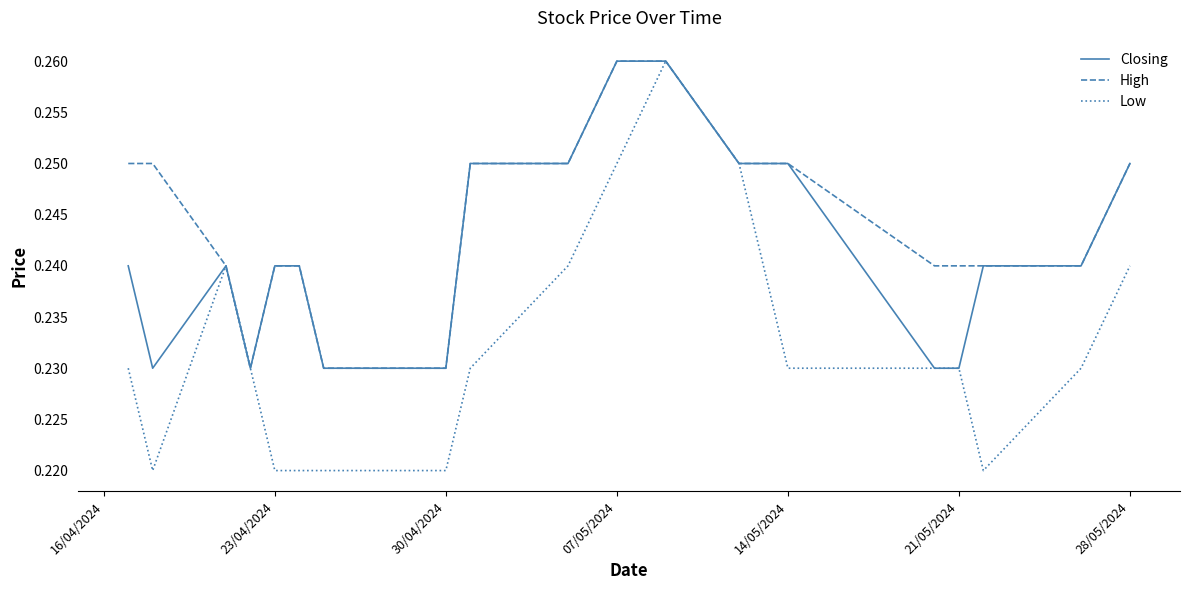

What are all the series names shown in the legend?

Closing, High, Low